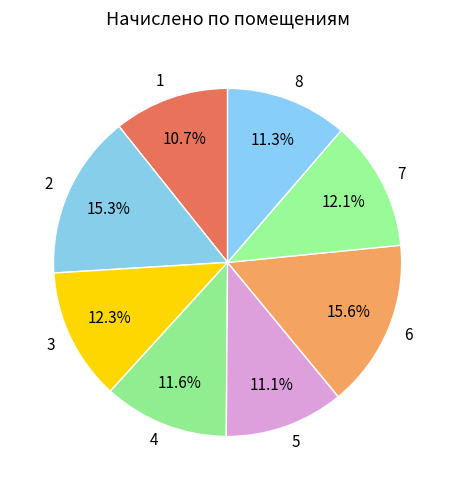

True or false: 1 accounts for 25% of the total.

False